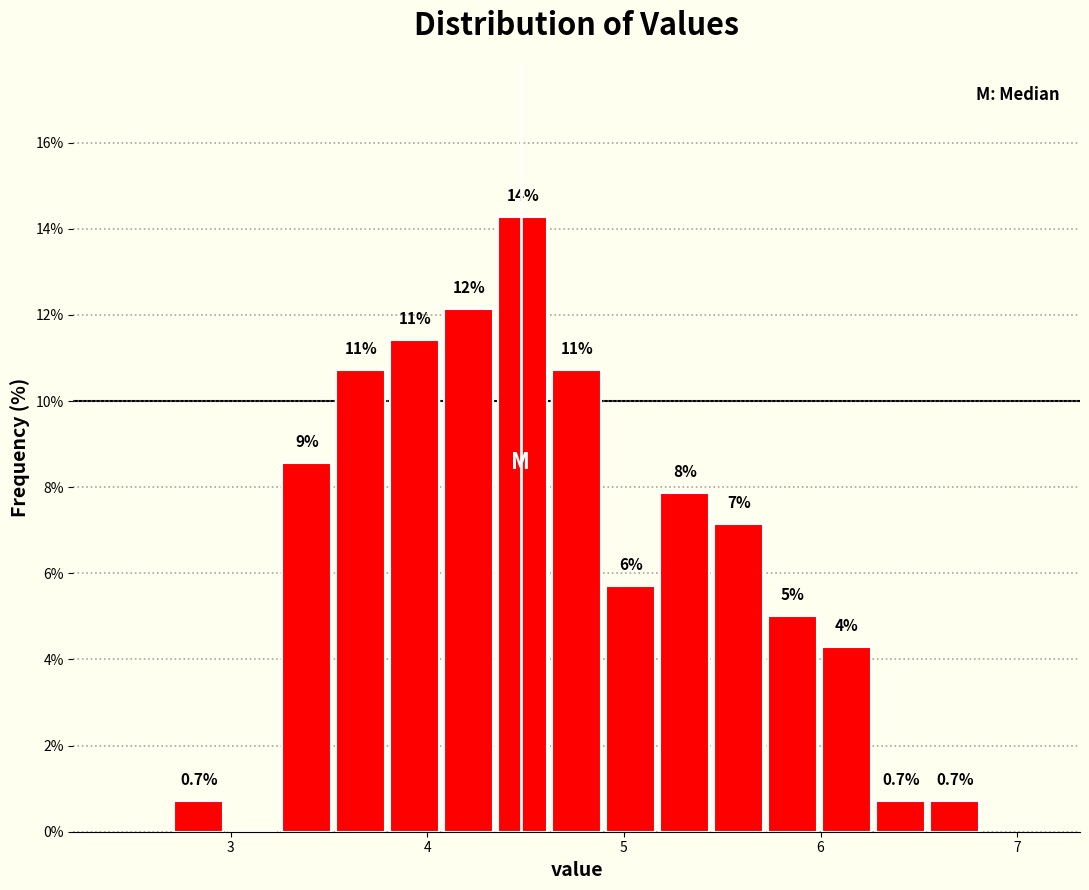

Read against the x-axis, roughly where is the centre of the tallest bar?

4.5